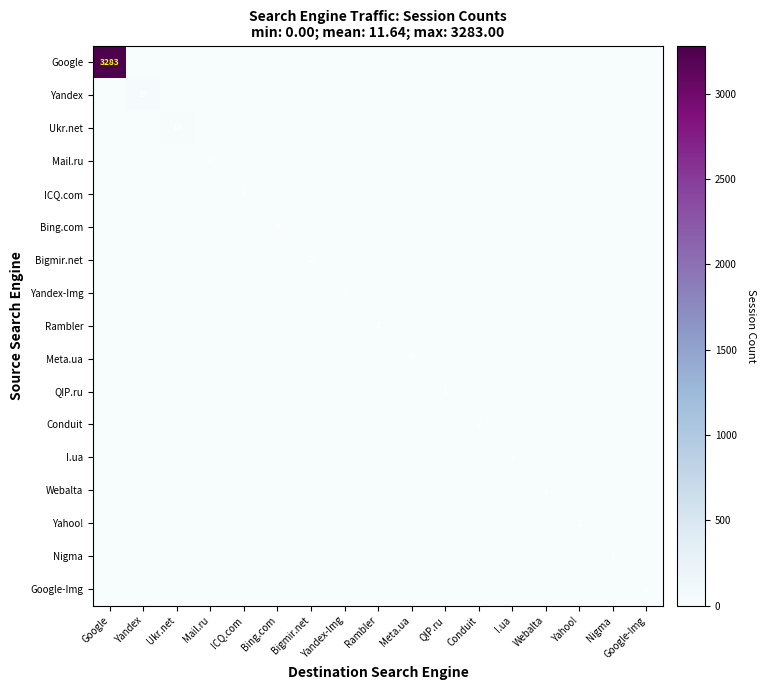

Which series has the largest total across all categories?

Google